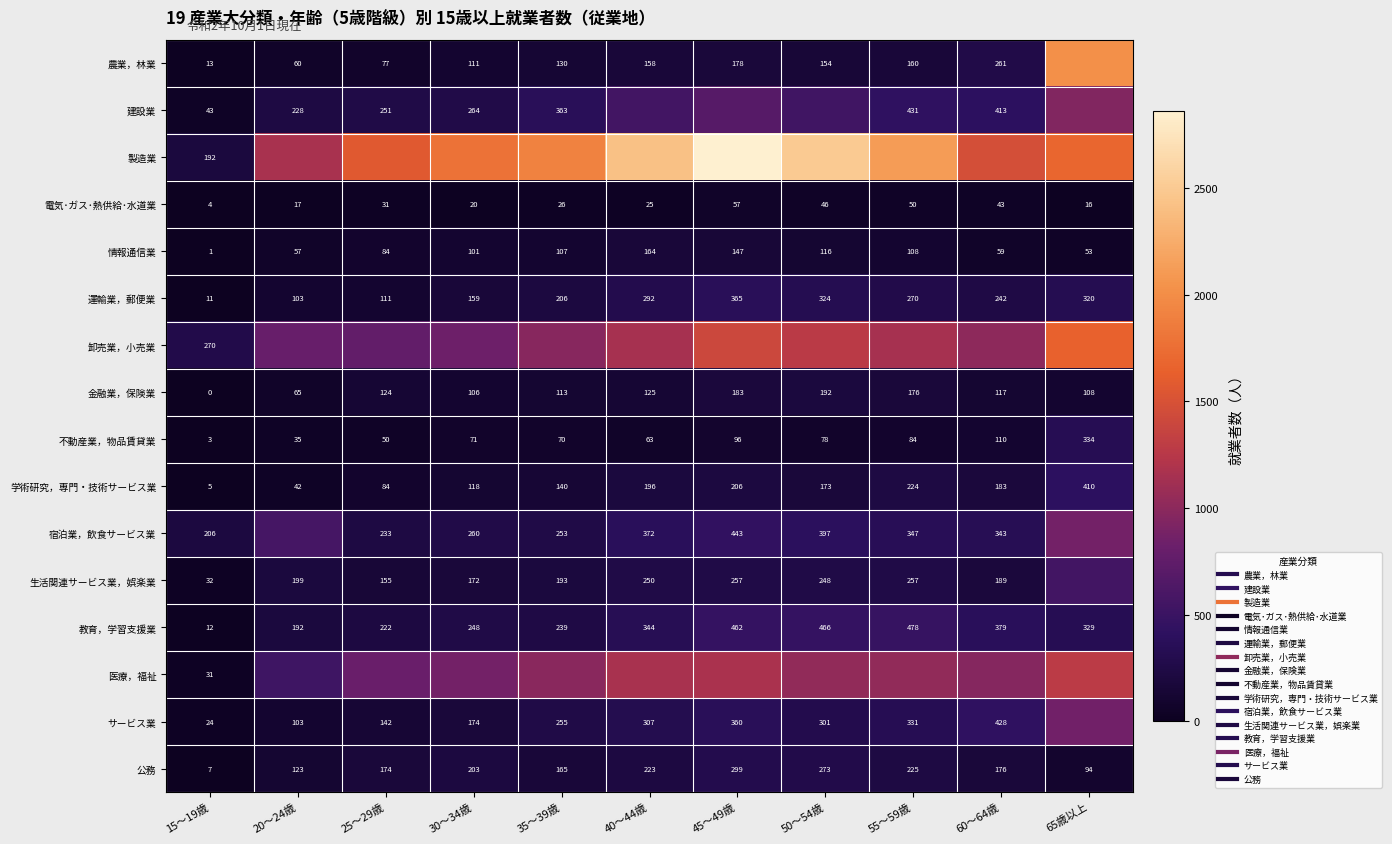

Which series has the largest range (max minus min)?

製造業